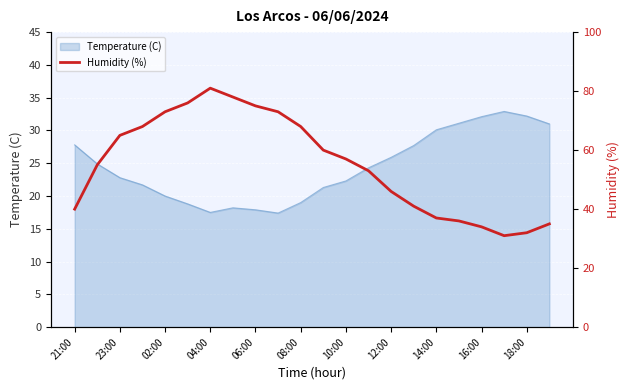

What is the maximum value for Temperature (C)?

32.9